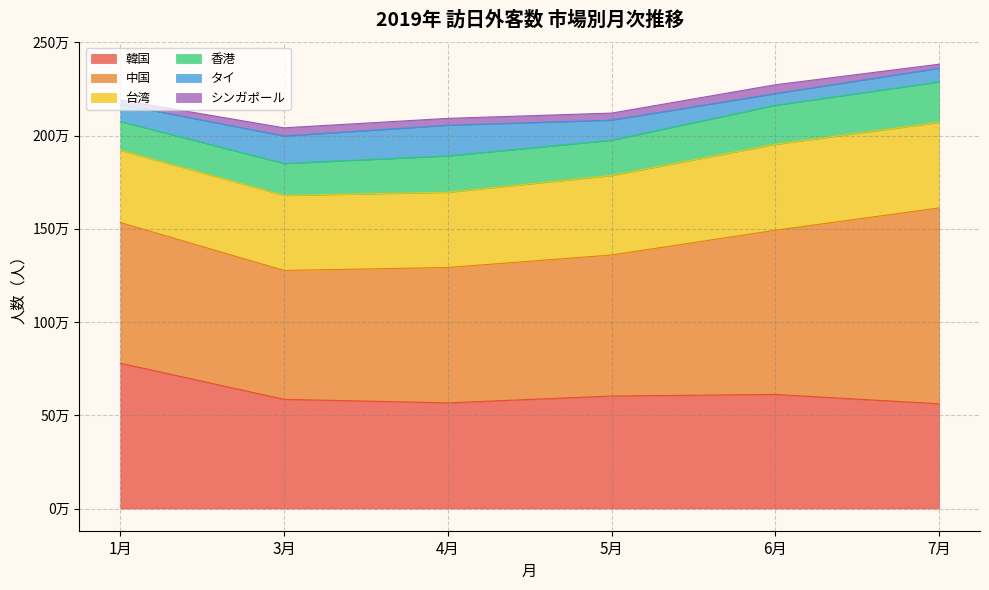

At which category does the chart reach its minimum across all series?

7月